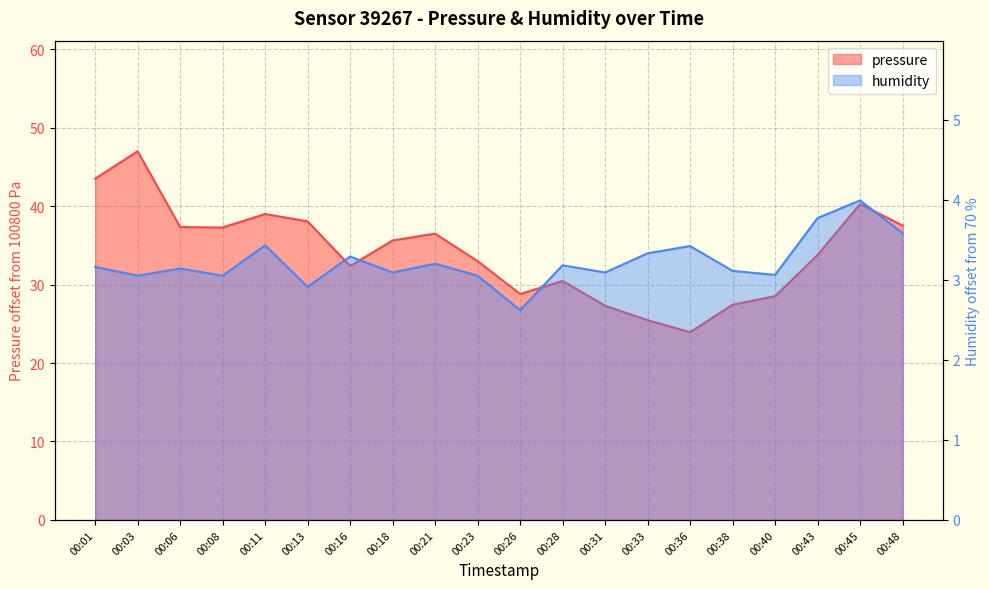

The pressure series shows 32.4 at 00:16. True or false?

True